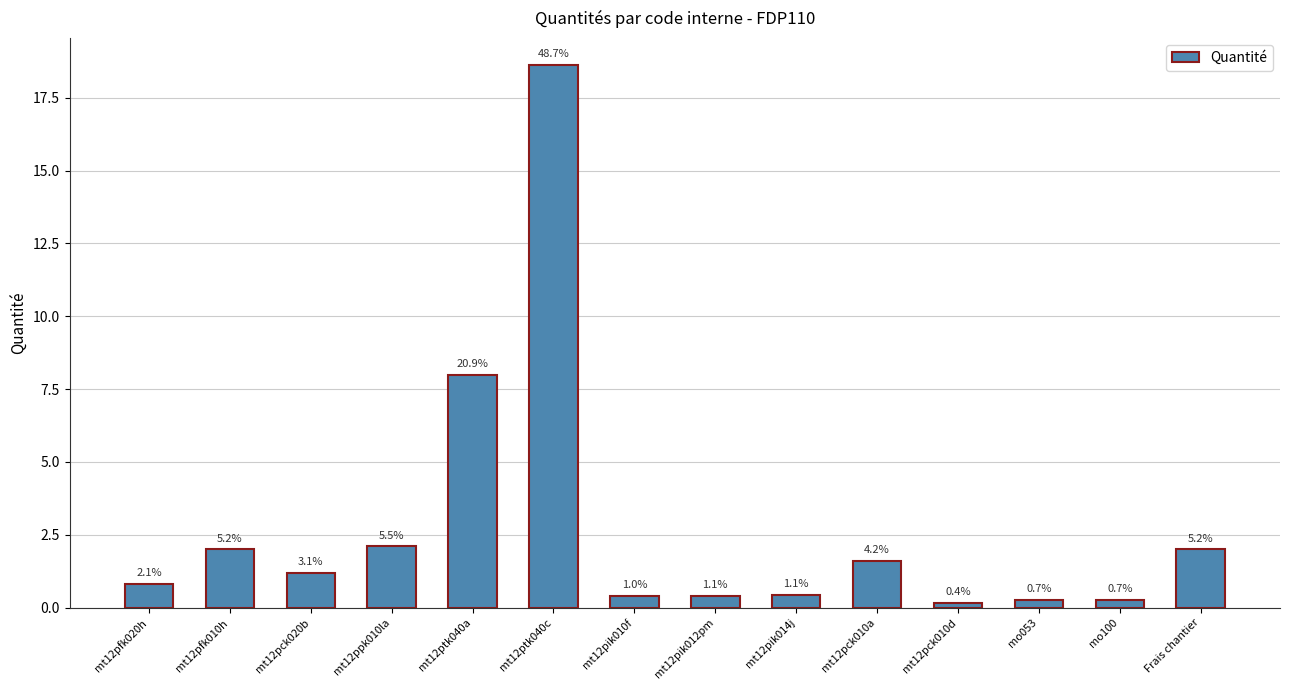

The value at mt12ptk040a is 8.0. True or false?

True